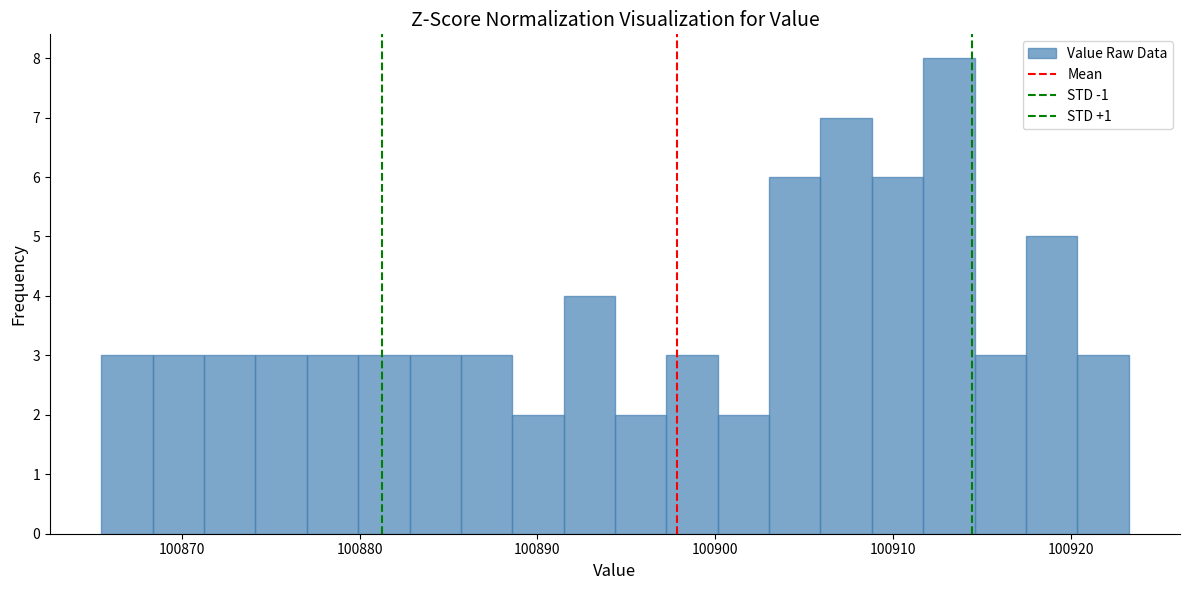

Read against the x-axis, roughly where is the centre of the tallest bar?

100913